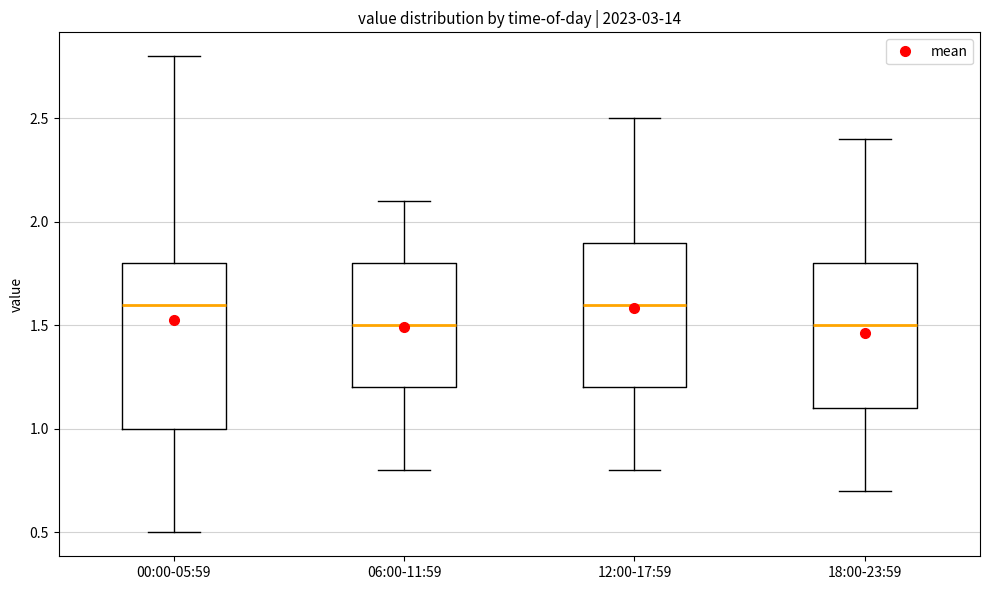

Reading left to right, read every box against the y-axis: the position of its median line, the range the box covers, and the ends of its whiskers. The values are not printed on the chart, so give them approximately, as read against the axis.

00:00-05:59: median 1.6, box 1.0 to 1.8, whiskers 0.5 to 2.8
06:00-11:59: median 1.5, box 1.2 to 1.8, whiskers 0.8 to 2.1
12:00-17:59: median 1.6, box 1.2 to 1.9, whiskers 0.8 to 2.5
18:00-23:59: median 1.5, box 1.1 to 1.8, whiskers 0.7 to 2.4